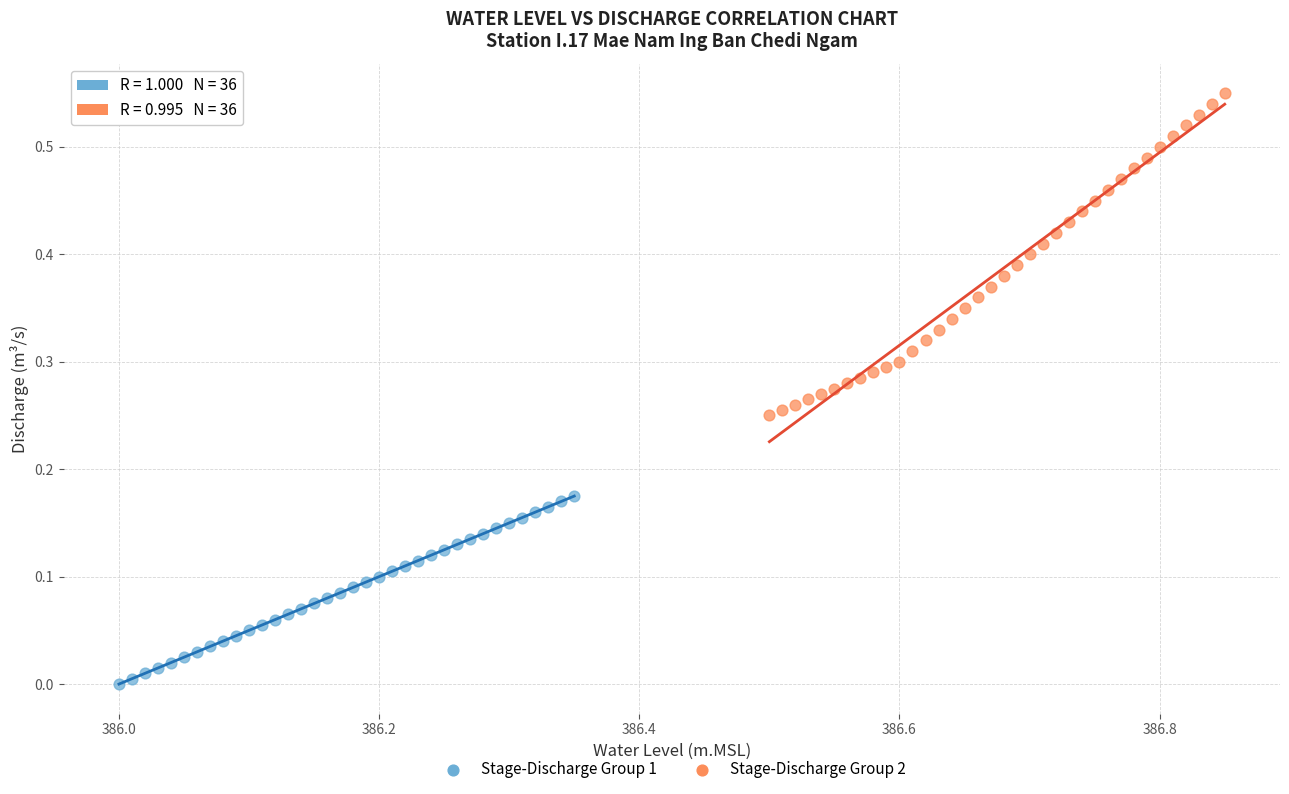

Which series reaches the maximum Y coordinate?

Stage-Discharge Group 2